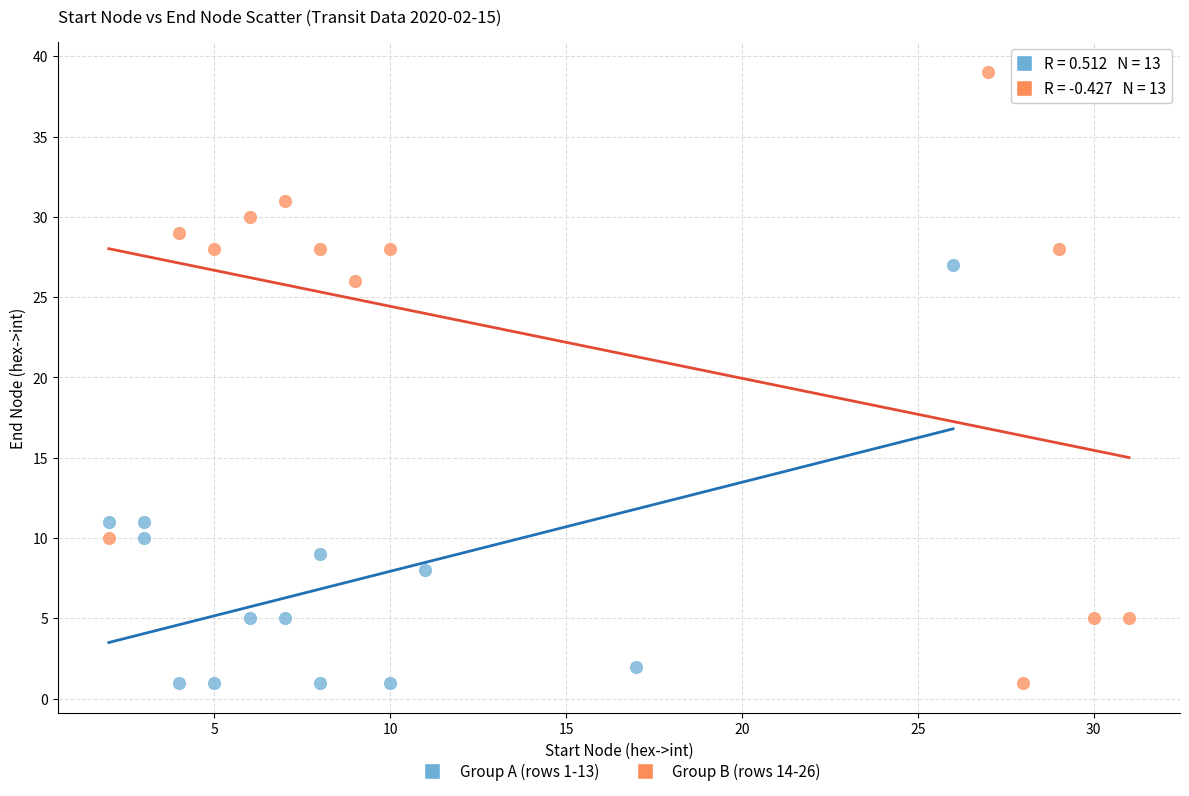

Which series contains the highest Y value?

Group B (rows 14-26)